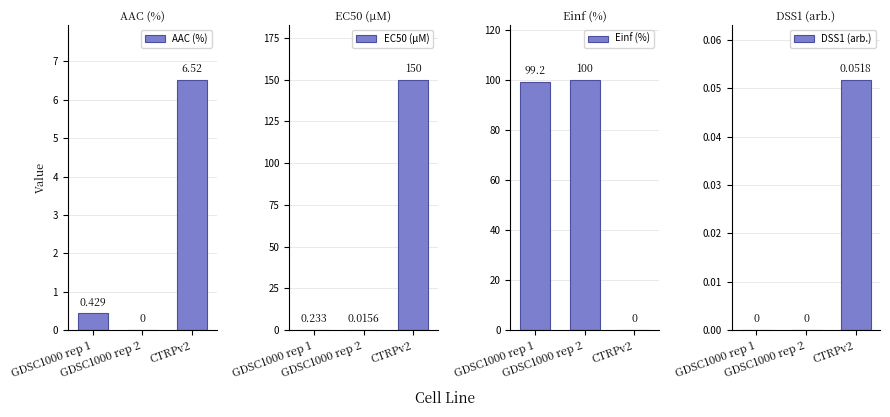

Which category has the highest value in the EC50 (µM) series?

CTRPv2